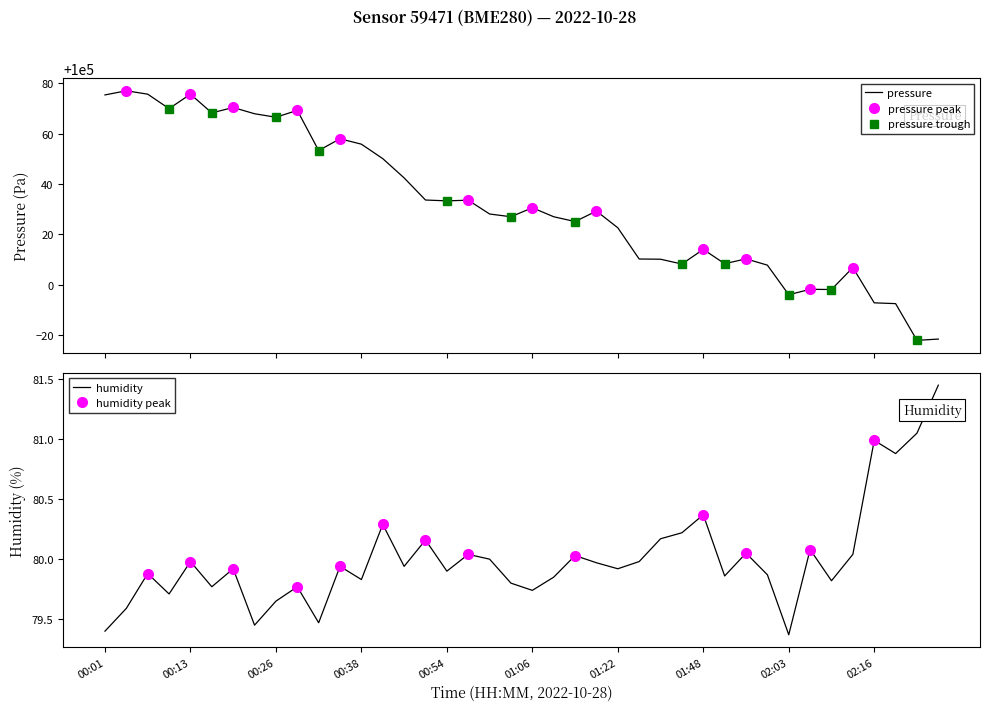

True or false: pressure has a value of 100075.4 at 00:01.

True